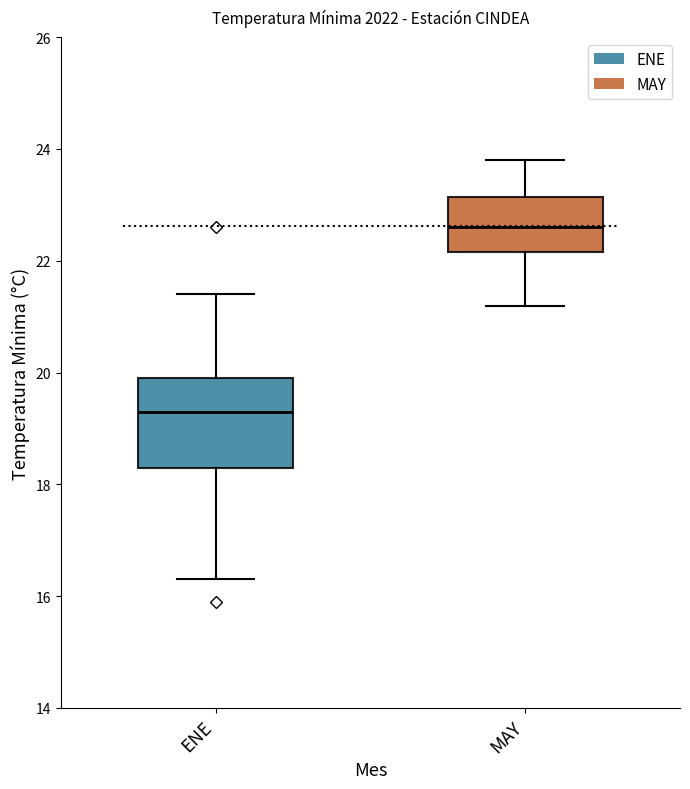

Where is the upper edge of the box for ENE on the y-axis? The values are not printed on the chart, so give them approximately, as read against the axis.

20.0